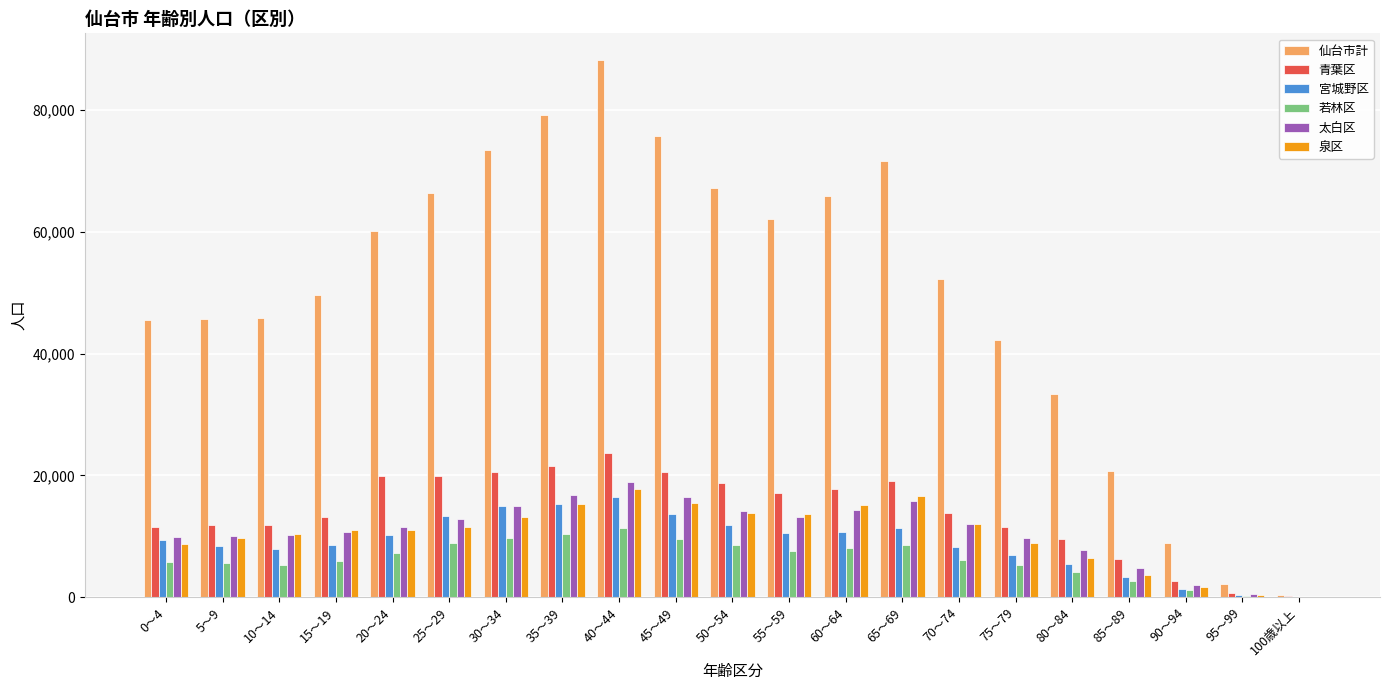

What is the highest value of the 宮城野区 series?

16463